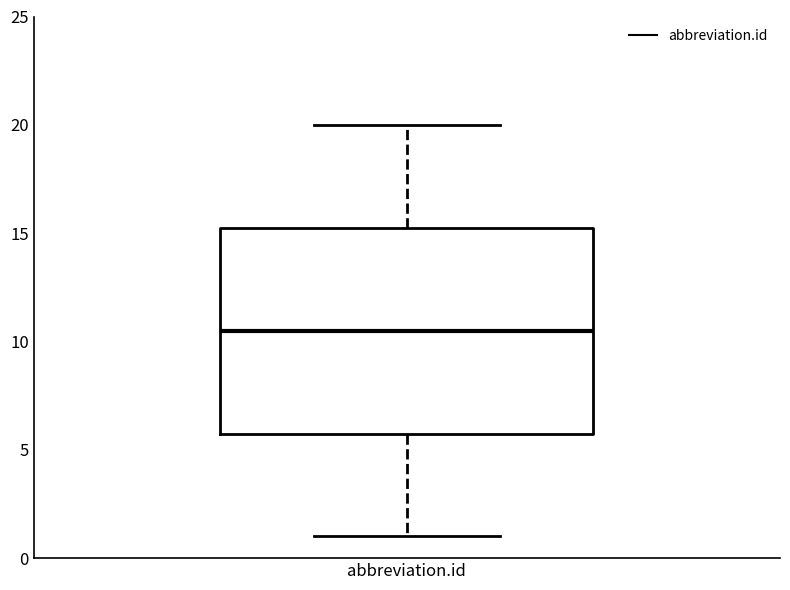

Read this box plot against the y-axis: the position of the median line, the range covered by the box, and the ends of both whiskers. The values are not printed on the chart, so give them approximately, as read against the axis.

median 10.5, box 6.0 to 15.5, whiskers 1.0 to 20.0